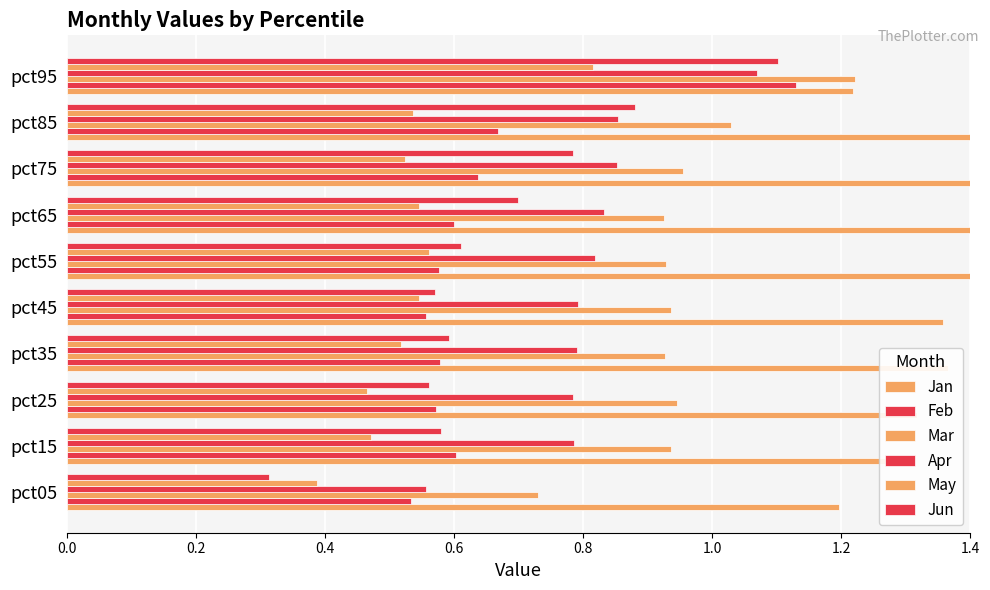

Which series changed the most between pct05 and pct35?

Jun